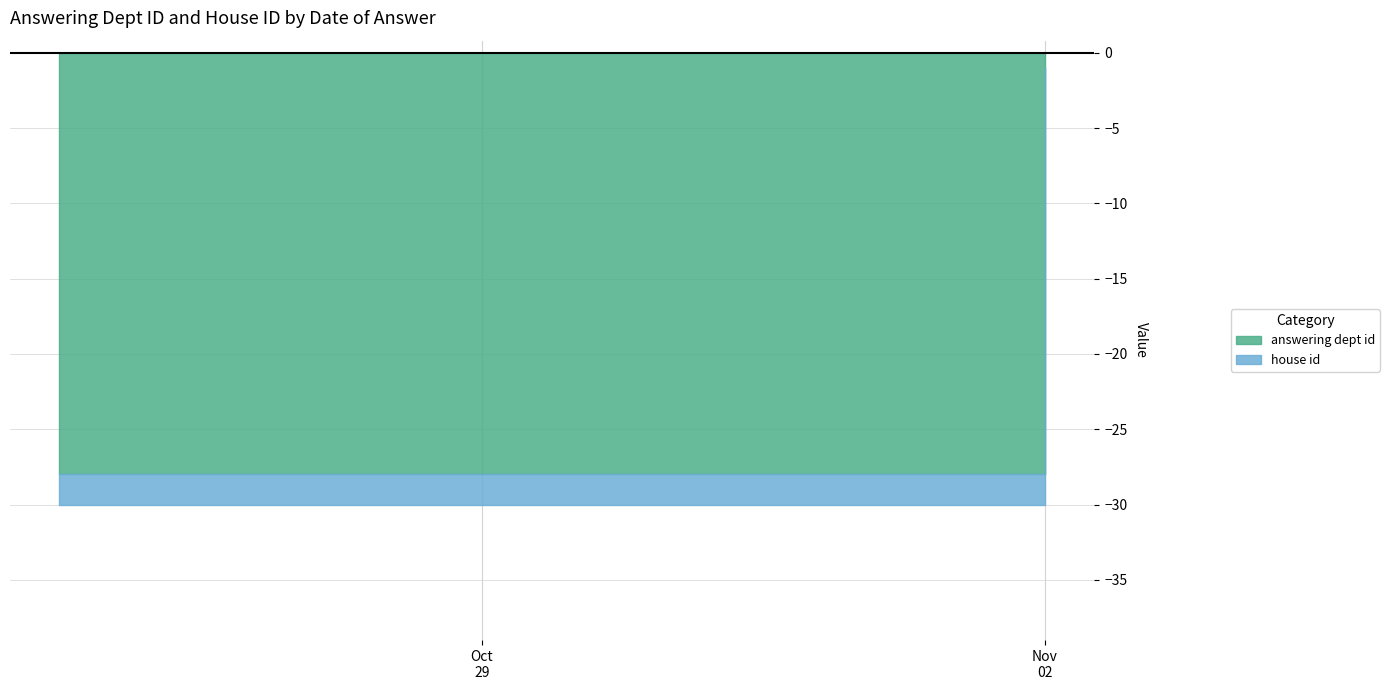

Which series has the largest total across all categories?

answering dept id